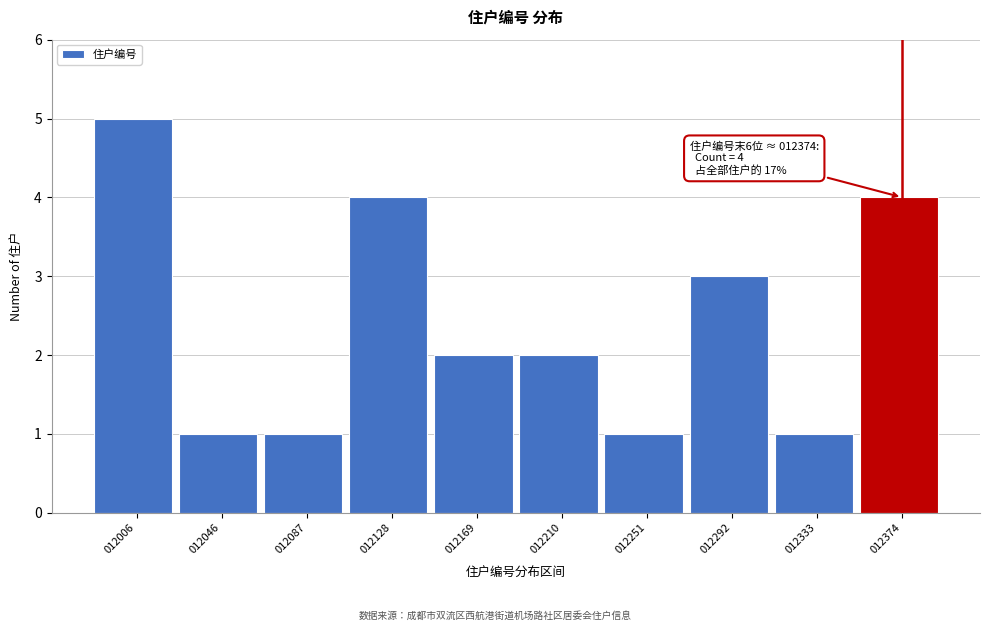

Reading right to left, extract all data points from this chart.

4	1	3	1	2	2	4	1	1	5